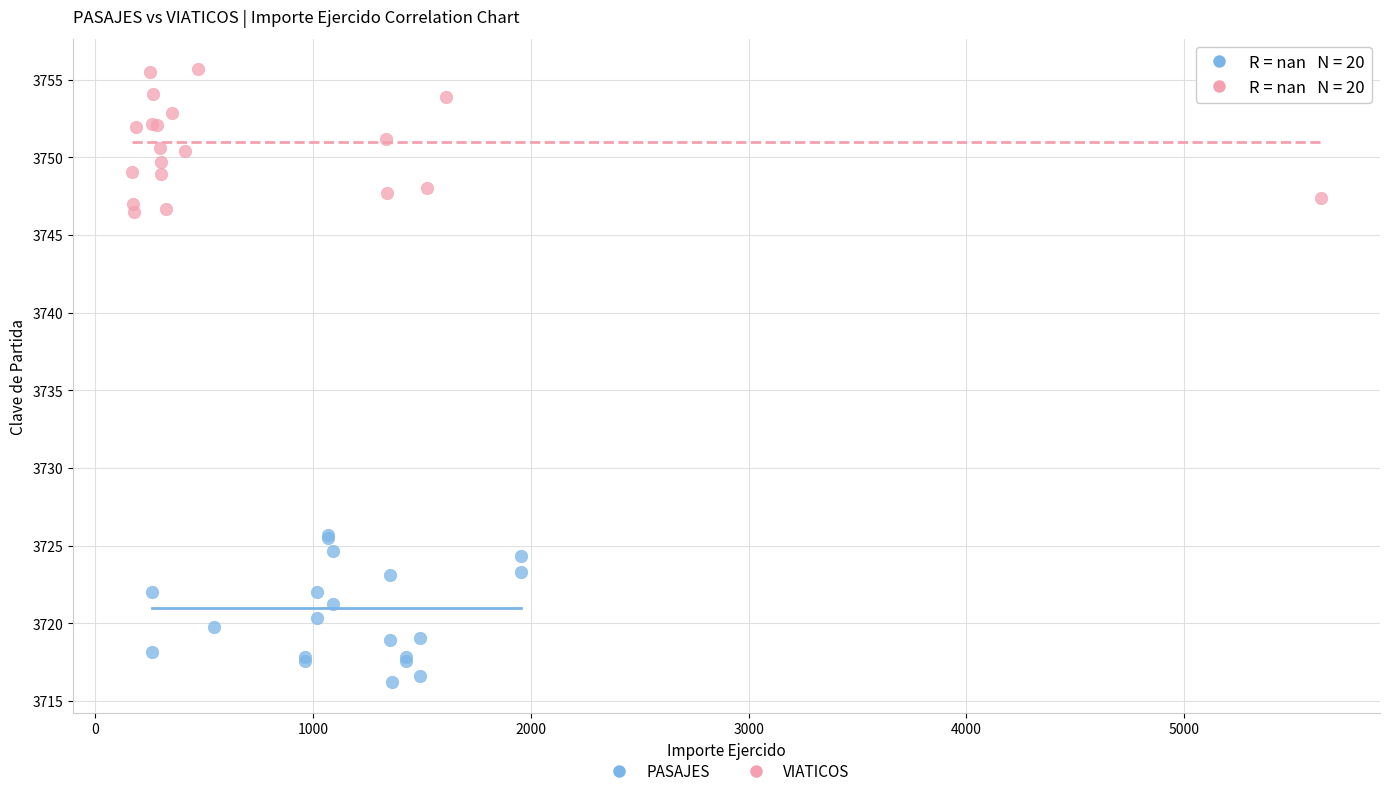

Which series contains the highest Y value?

VIATICOS